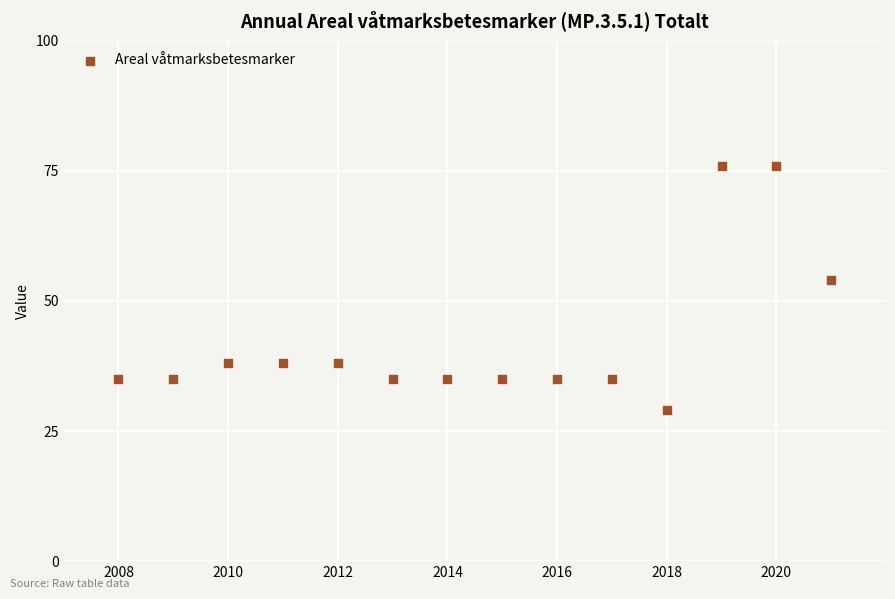

What Y value in the scatter plot is closest to 52?

54